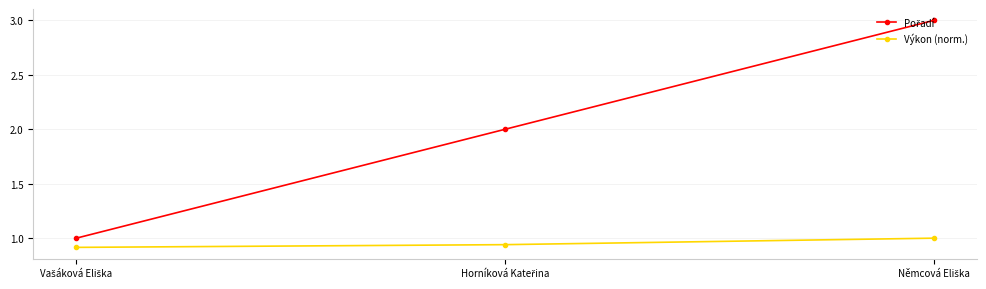

What is the greatest value displayed?

3.0